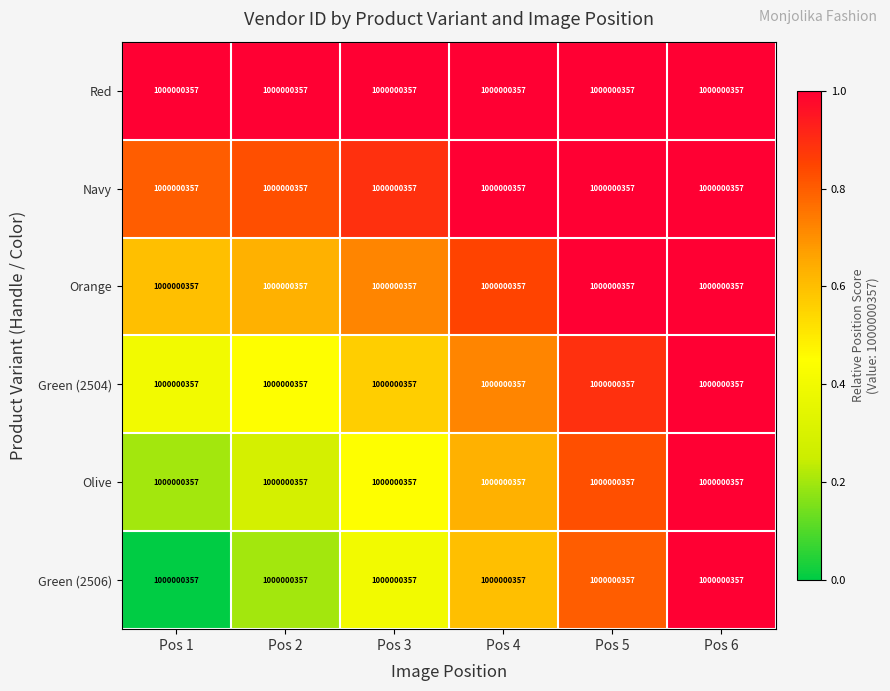

What is the approximate value of Orange at Pos 2?

0.6